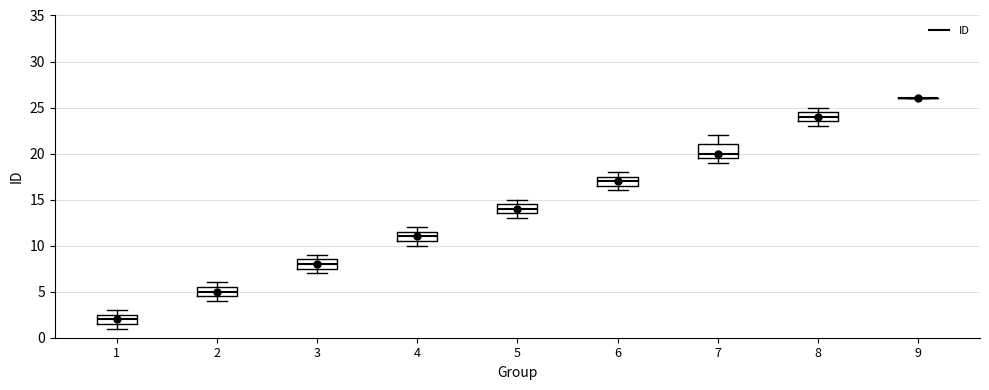

Reading left to right, transcribe this box plot: for each box, give where its median line is, the range the box spans, and where its two whiskers end, as read against the y-axis. The values are not printed on the chart, so give them approximately, as read against the axis.

1: median 2.0, box 1.5 to 2.5, whiskers 1.0 to 3.0
2: median 5.0, box 4.5 to 5.5, whiskers 4.0 to 6.0
3: median 8.0, box 7.5 to 8.5, whiskers 7.0 to 9.0
4: median 11.0, box 10.5 to 11.5, whiskers 10.0 to 12.0
5: median 14.0, box 13.5 to 14.5, whiskers 13.0 to 15.0
6: median 17.0, box 16.5 to 17.5, whiskers 16.0 to 18.0
7: median 20.0, box 19.5 to 21.0, whiskers 19.0 to 22.0
8: median 24.0, box 23.5 to 24.5, whiskers 23.0 to 25.0
9: box collapsed to a line at 26.0, whiskers 26.0 to 26.0